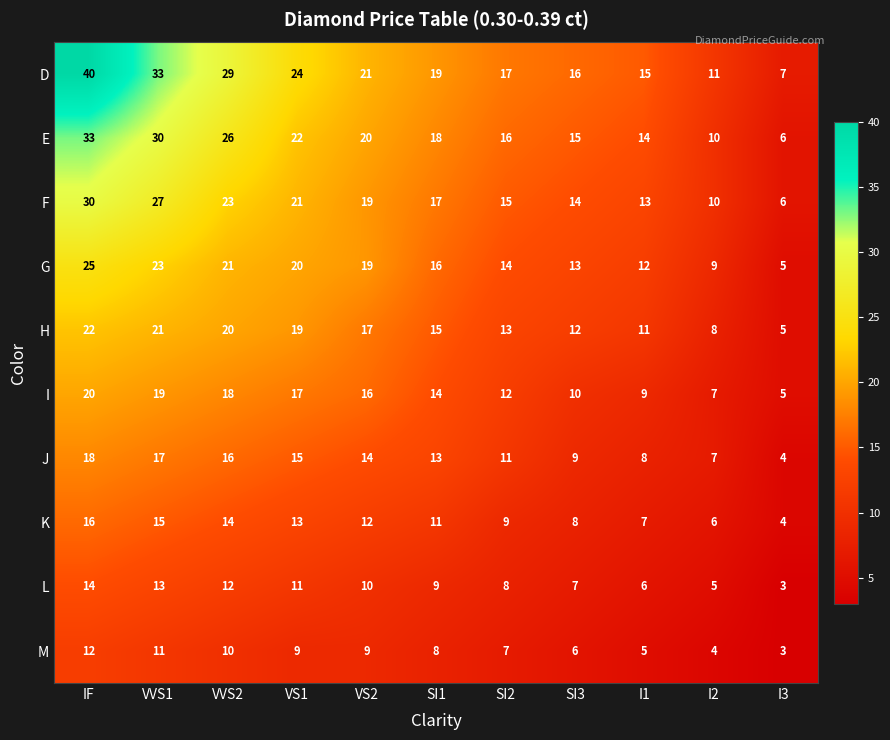

Which label corresponds to the largest value in the chart?

IF